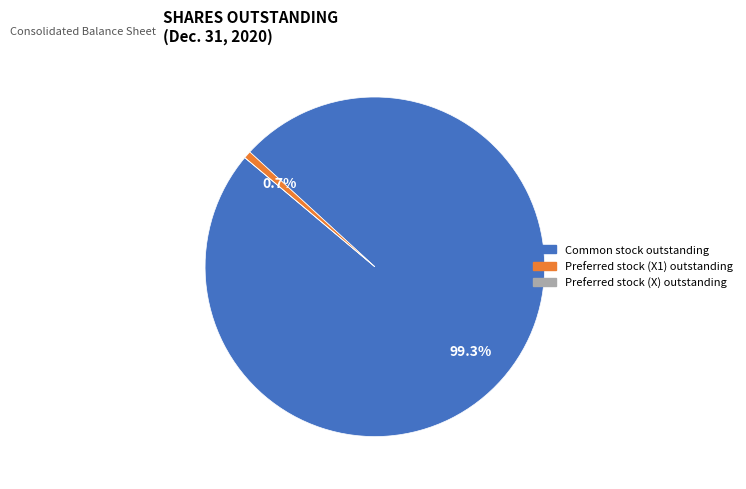

Is there any slice that represents more than half of the pie?

Yes